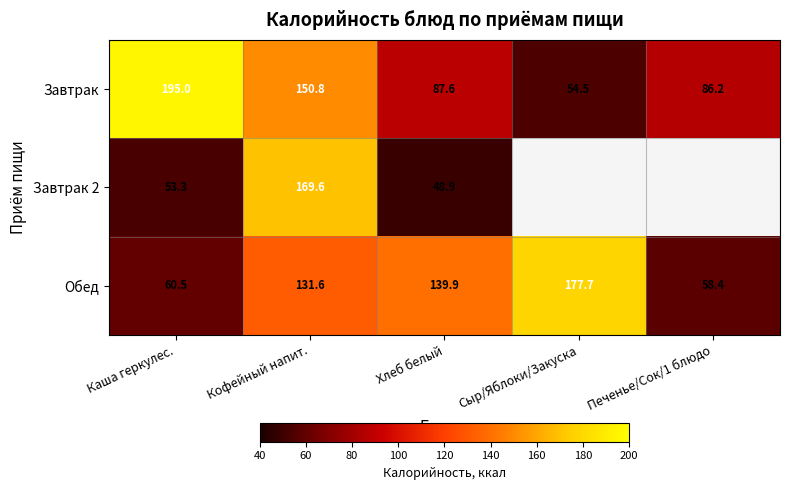

Which category has the highest value in the Обед series?

Сыр/Яблоки/Закуска